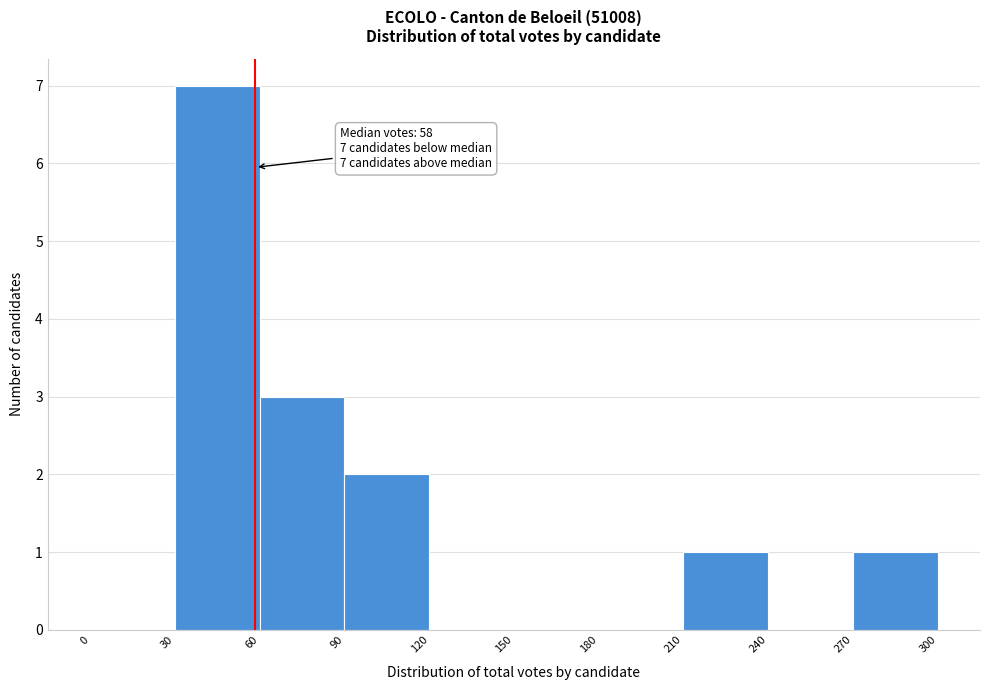

Over which range of the x-axis is the bar tallest?

30 to 60